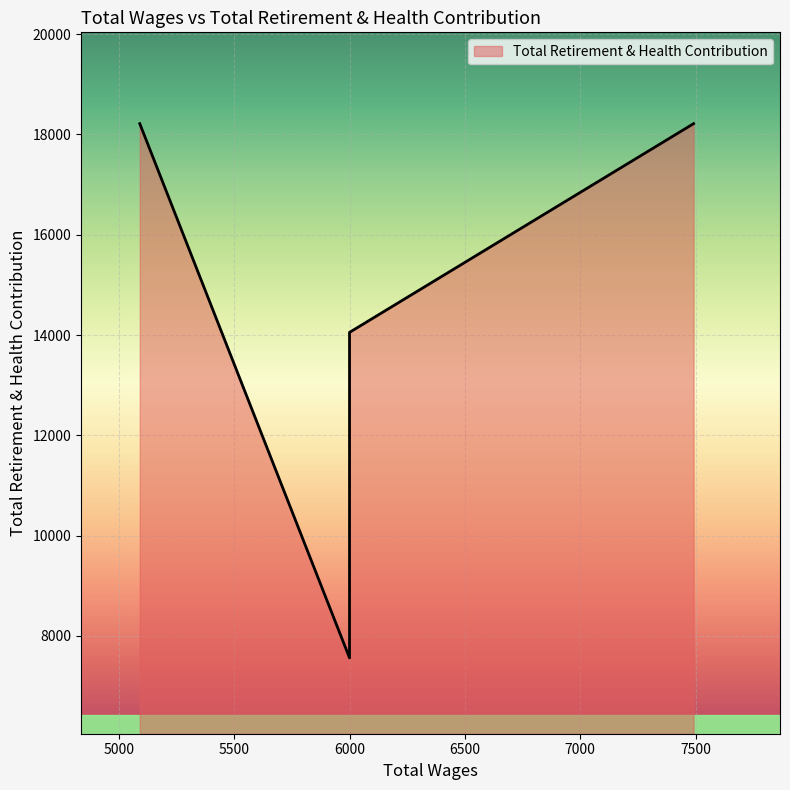

The value at 7491.0 is 18216. True or false?

True